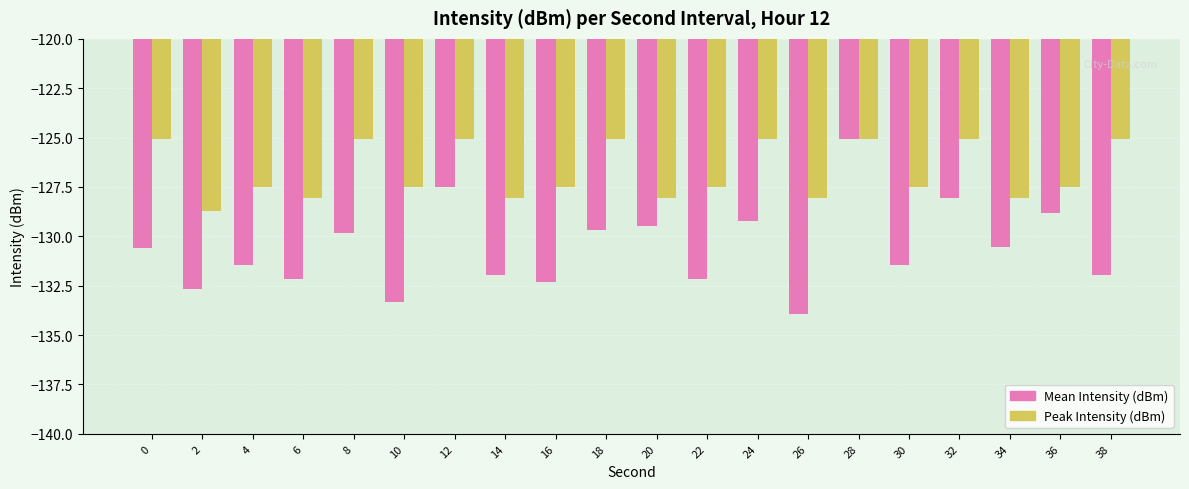

What is the value of the Peak Intensity (dBm) bar at the 16th from the left?

-127.5